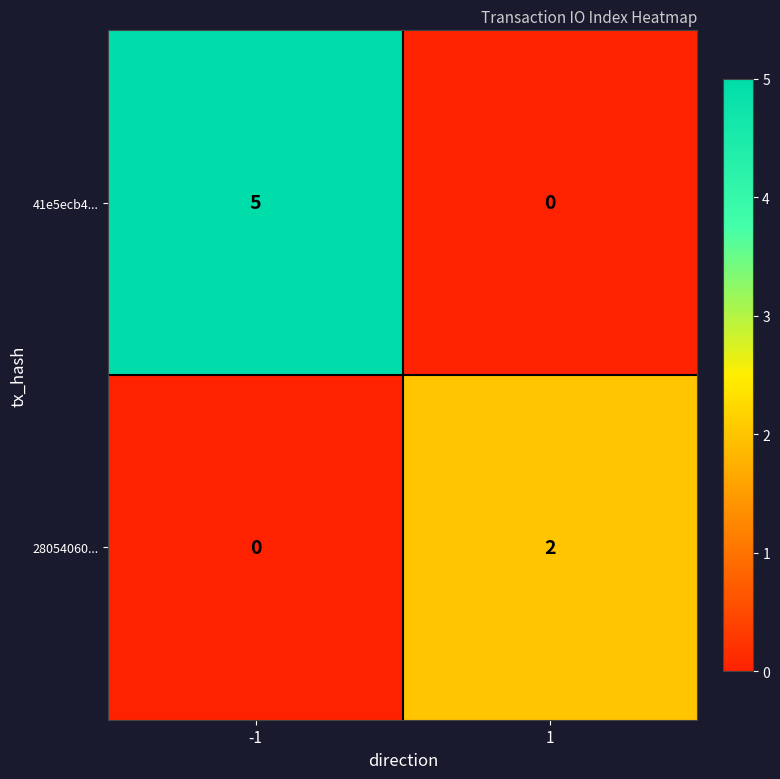

Rank the series by their maximum value, from lowest to highest.

28054060..., 41e5ecb4...